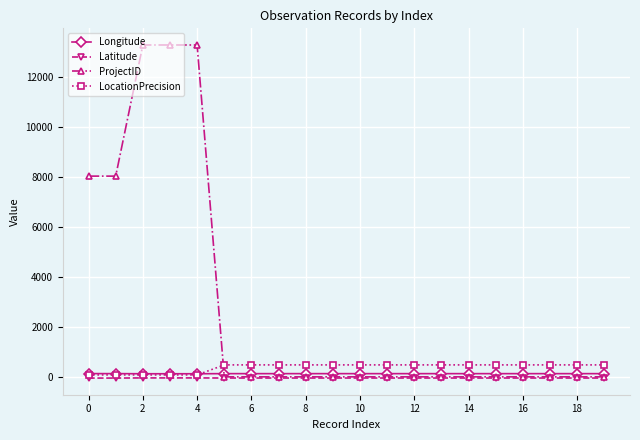

At how many categories does at least one series exceed 10616?

3